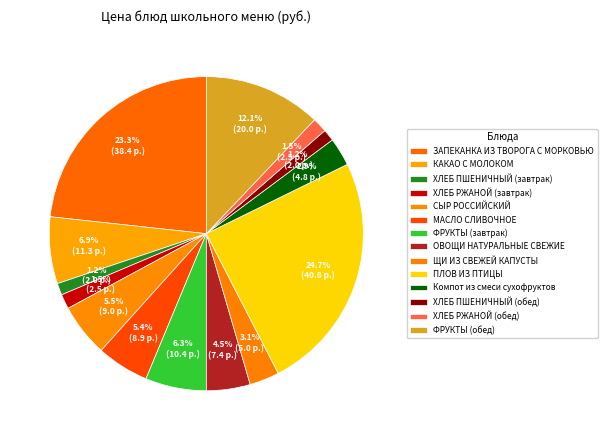

Is it true that ПЛОВ ИЗ ПТИЦЫ is 19% of the pie?

False